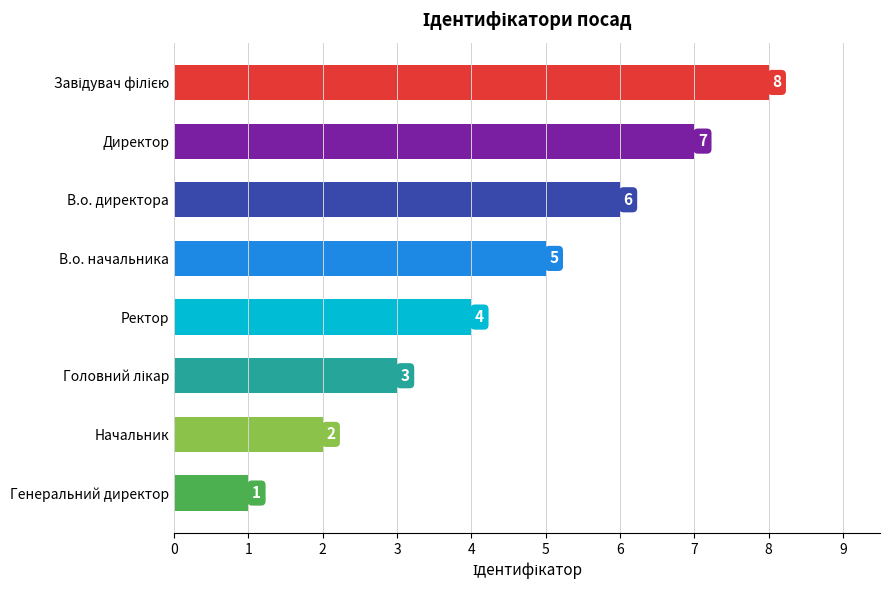

How many categories are shown in the chart?

8